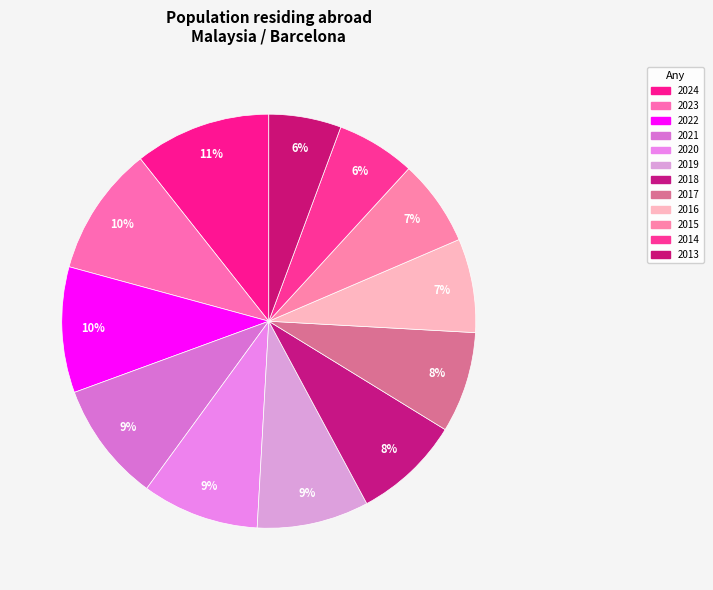

Is it true that 2017 is 1% of the pie?

False